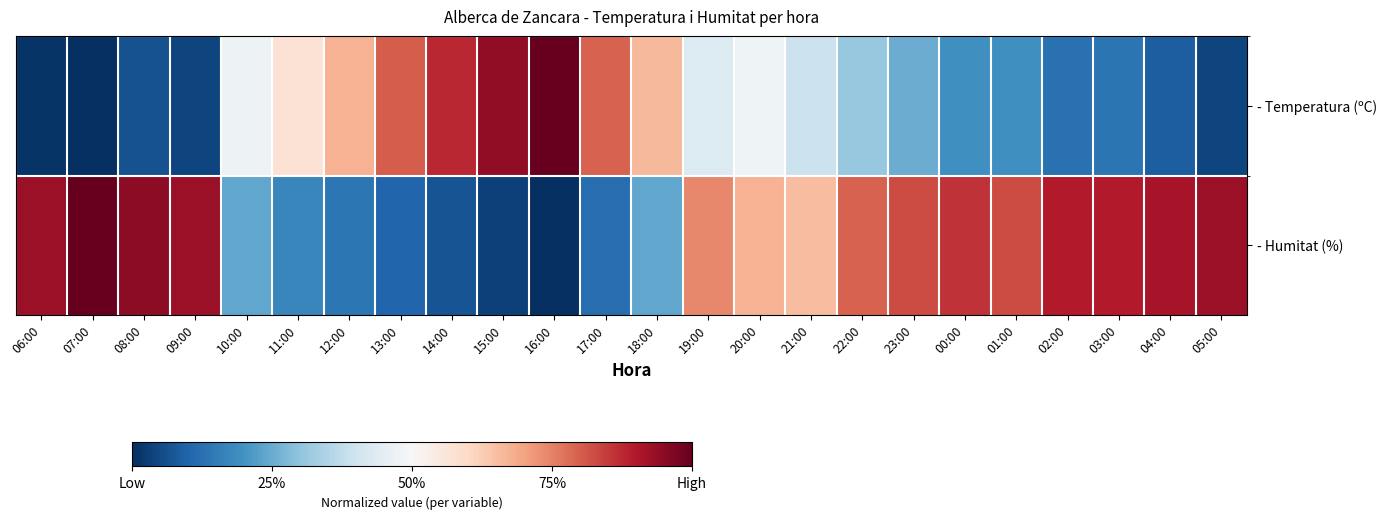

At 16:00, list the series in order from largest to smallest.

- Temperatura (ºC), - Humitat (%)